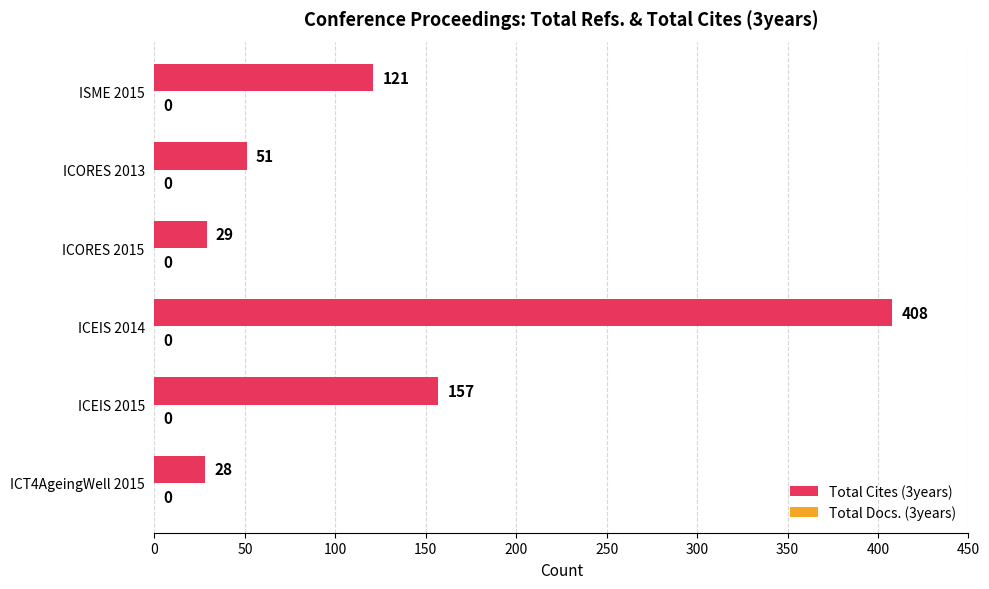

List the labels in order of value, largest first.

ICEIS 2014, ICEIS 2015, ISME 2015, ICORES 2013, ICORES 2015, ICT4AgeingWell 2015